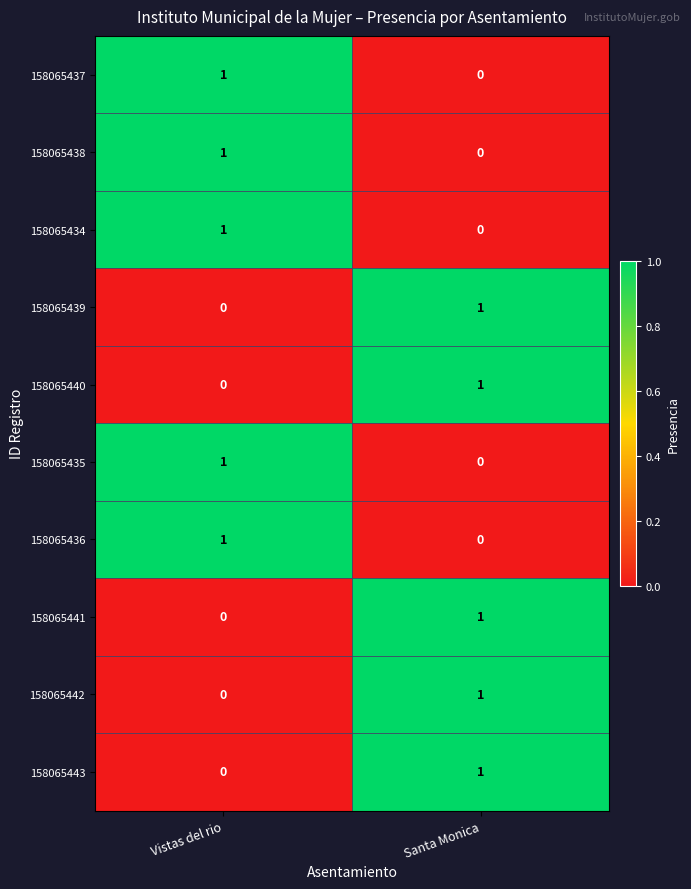

What is the difference between the highest and lowest values at Santa Monica?

1